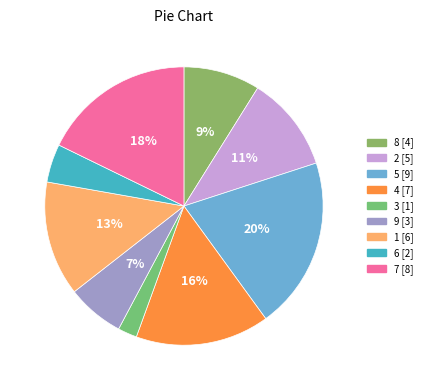

To the nearest percent, what is the difference between the largest and smallest slice percentages?

18%